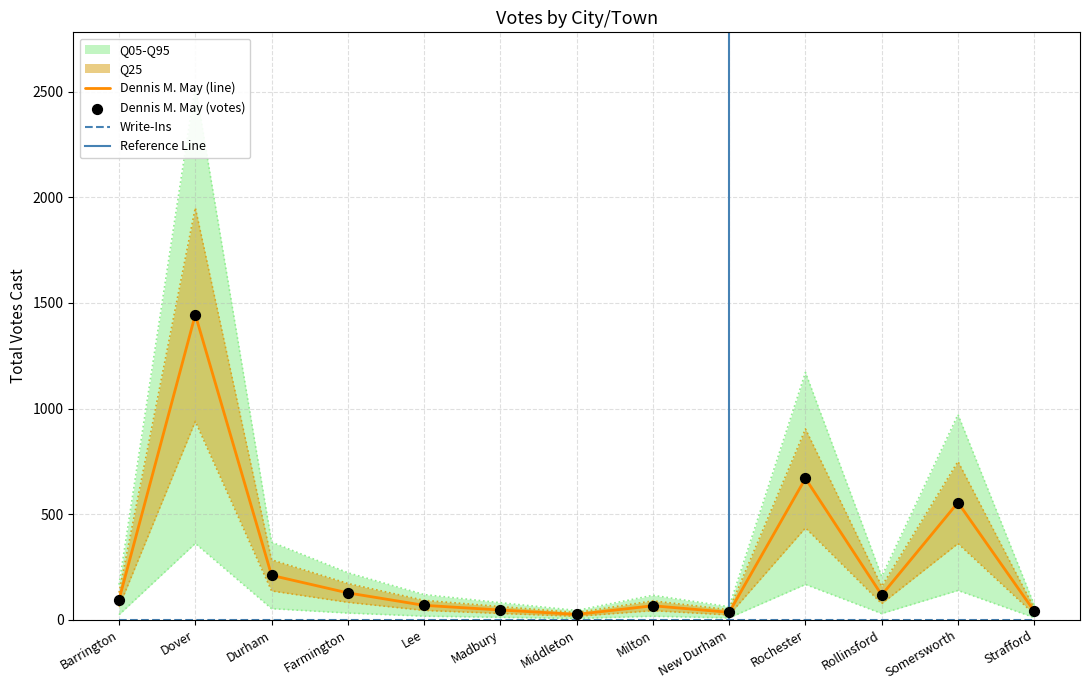

Approximately how many times larger is the value at Strafford compared to Rollinsford?

0.3